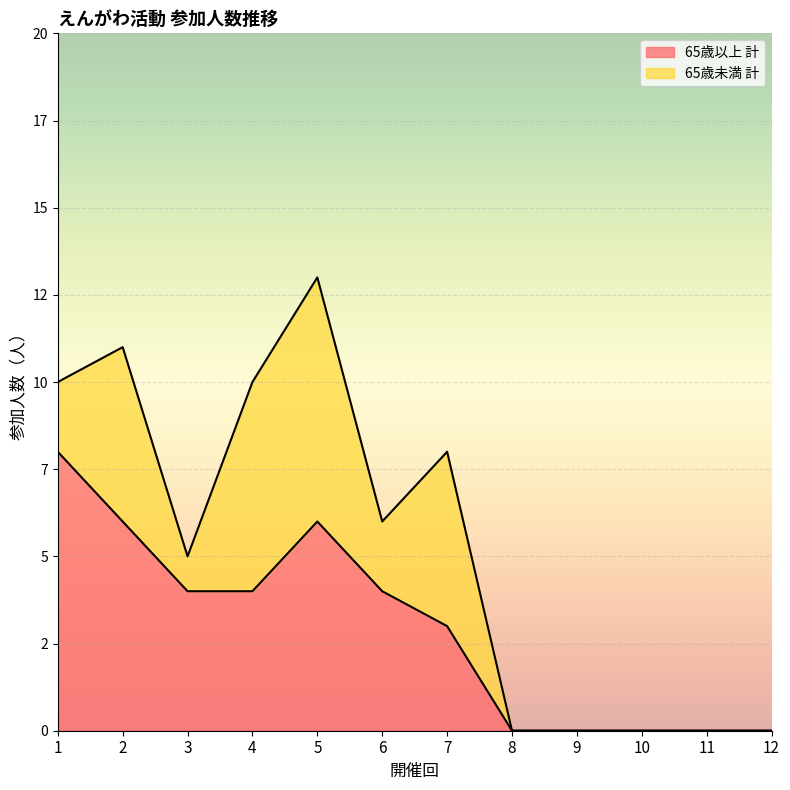

How many data points are above 4?

3